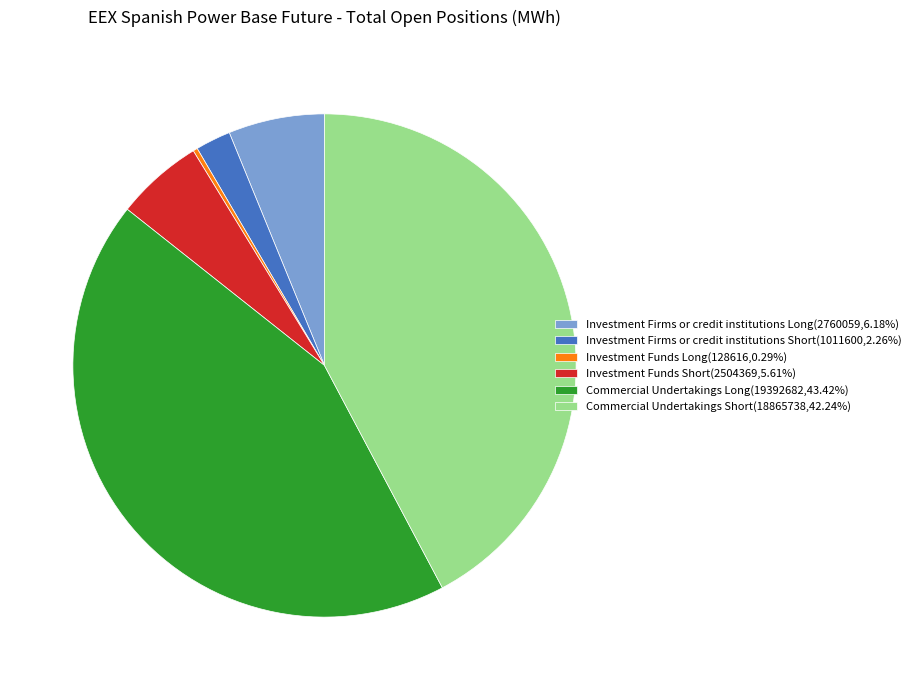

Is Investment Firms or credit institutions Short(1011600,2.26%) the majority of the pie?

No